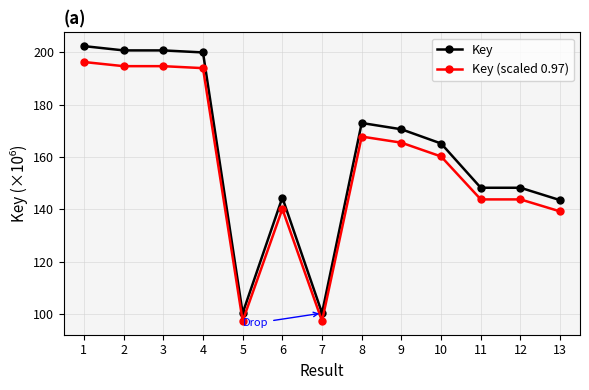

True or false: Key (scaled 0.97) and Key cross at least once.

False